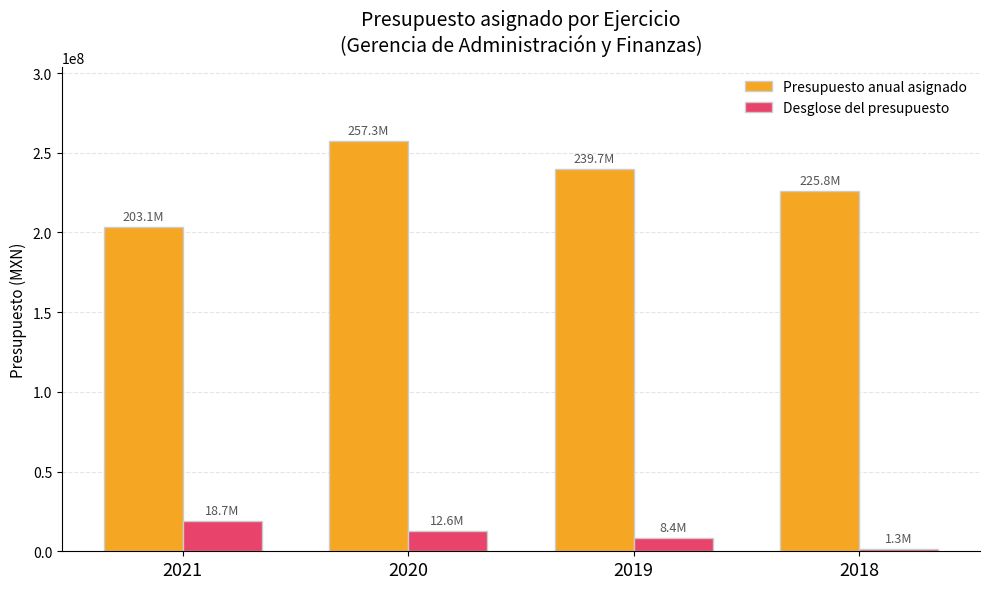

What is the difference between the maximum and minimum values in the Presupuesto anual asignado series?

54160478